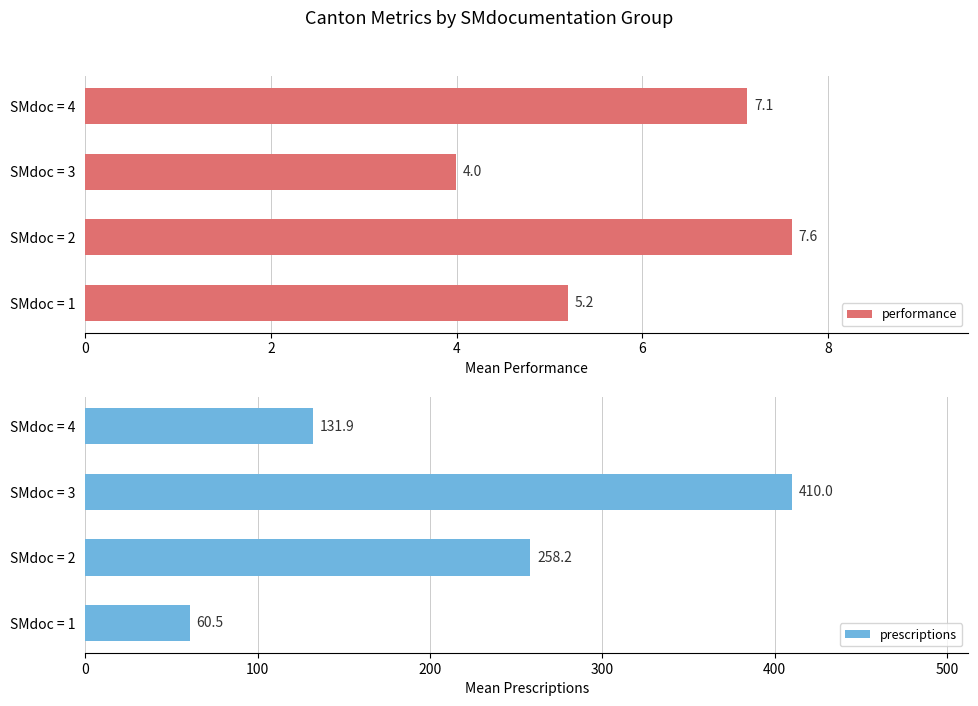

List the labels in order of prescriptions value, smallest first.

SMdoc = 1, SMdoc = 4, SMdoc = 2, SMdoc = 3